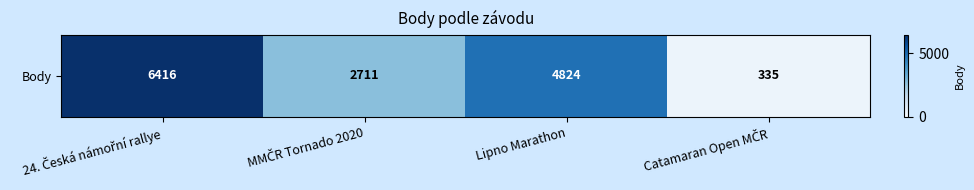

Reading left to right, what are all the values shown in this chart?

24. Česká námořní rallye=6416	MMČR Tornado 2020=2711	Lipno Marathon=4824	Catamaran Open MČR=335